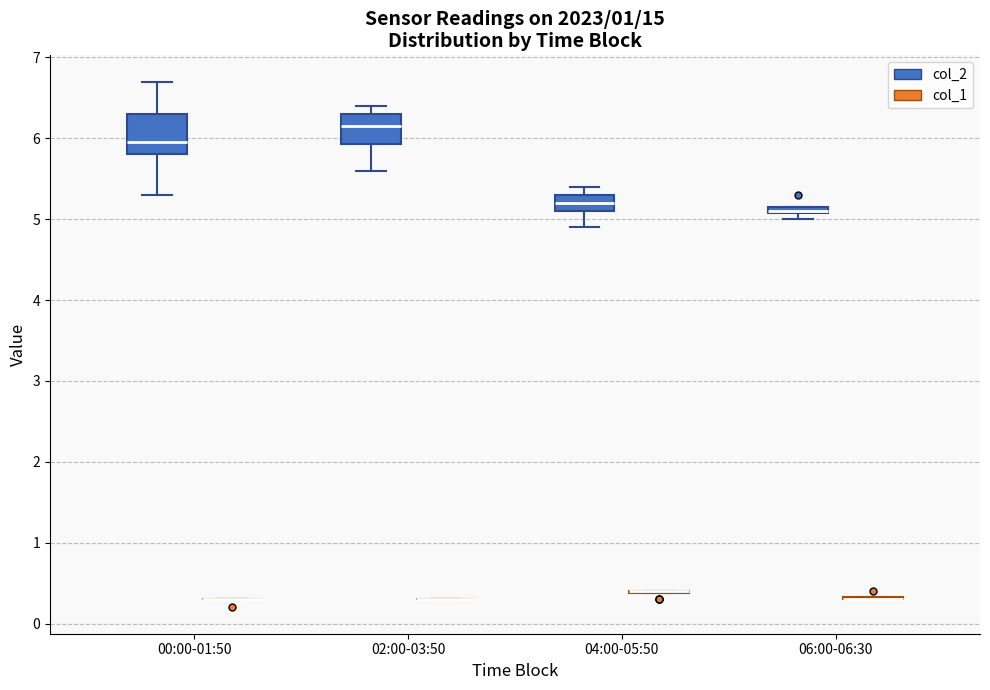

Where does the lower whisker of the box for 02:00-03:50 (col_2) end on the y-axis? The values are not printed on the chart, so give them approximately, as read against the axis.

5.6